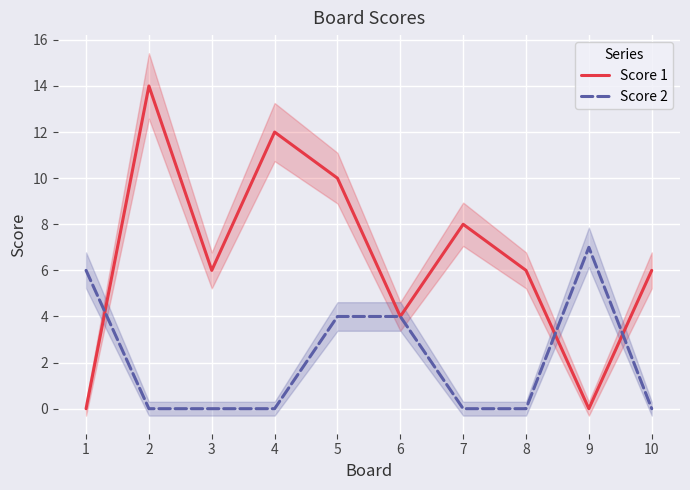

Rank the series by their maximum value, from lowest to highest.

Score 2, Score 1